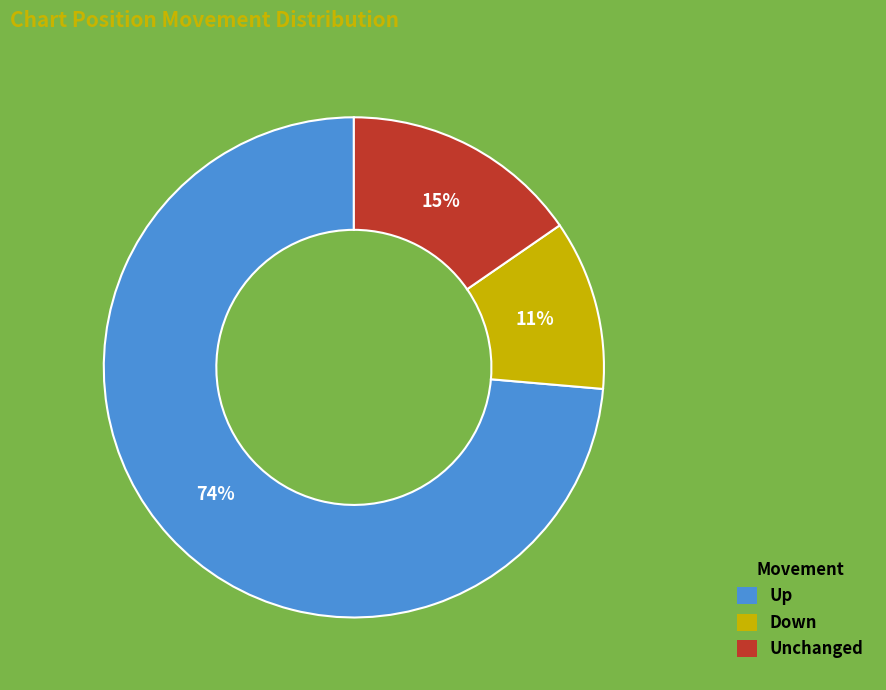

Which slice represents more than half of the pie?

Up